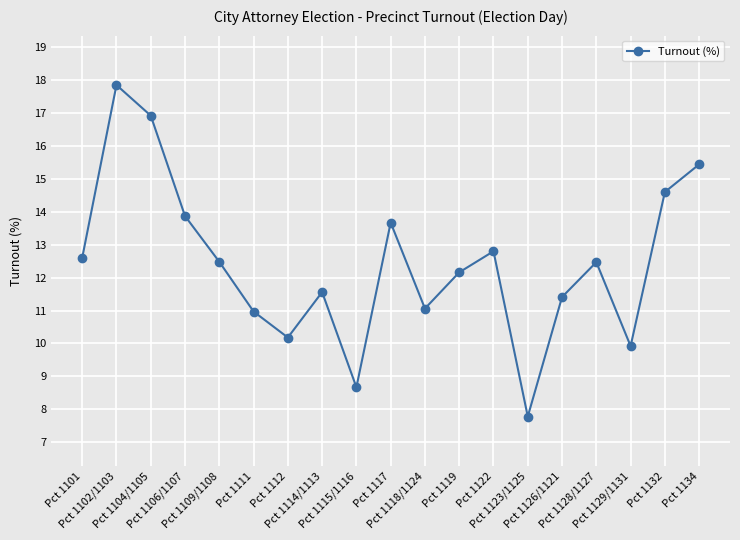

What is the maximum value shown in the chart?

17.9